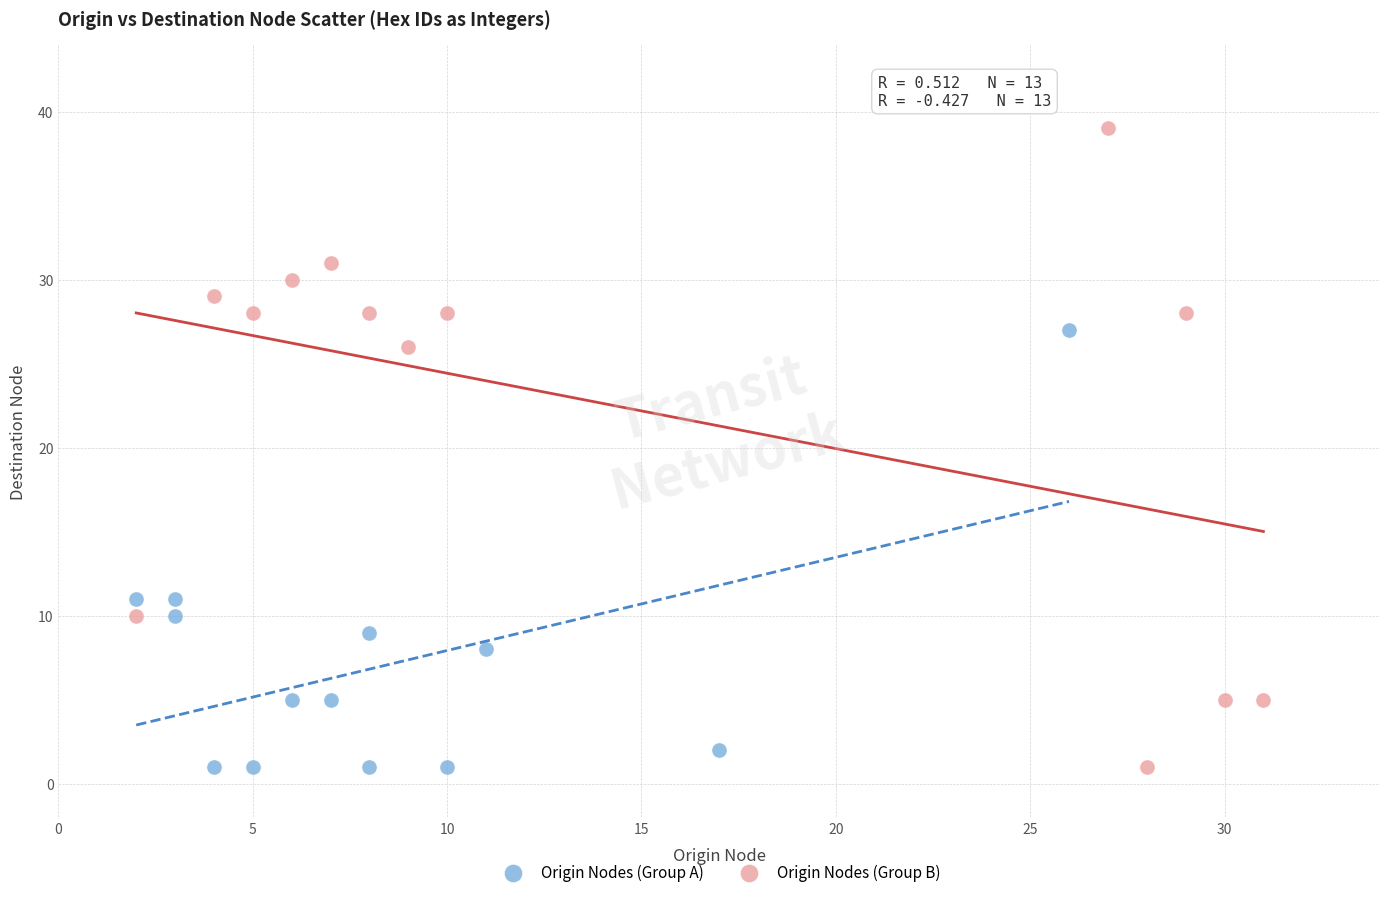

Which series has the largest Y range (max minus min)?

Origin Nodes (Group B)